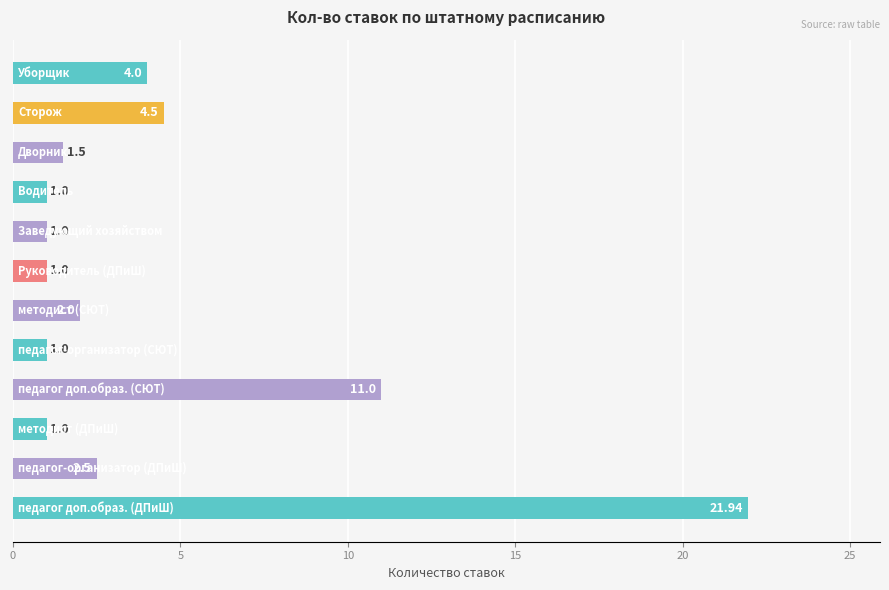

Are the bars grouped side by side (vs. stacked)?

No